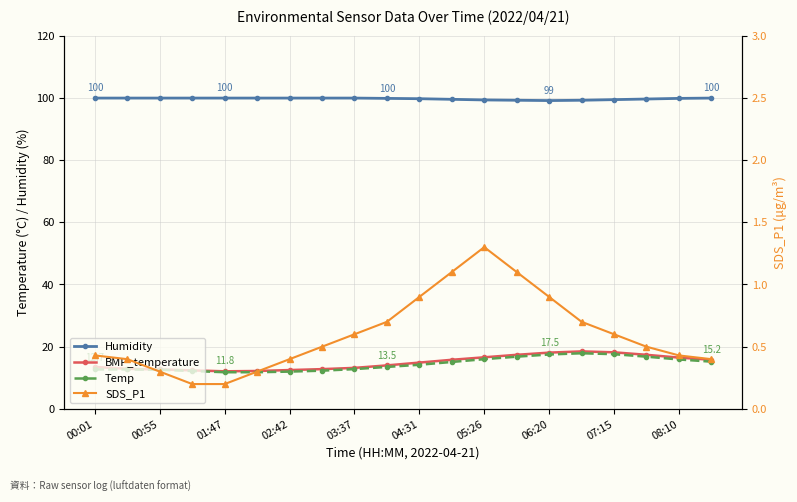

What is the maximum value for SDS_P1?

1.3